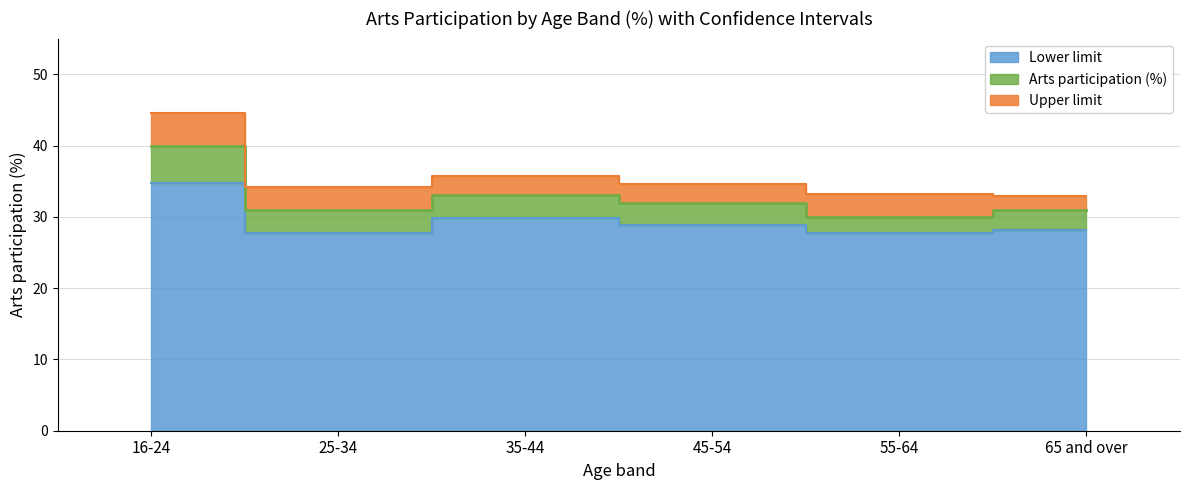

How many interior local peaks does the Upper limit series have?

1